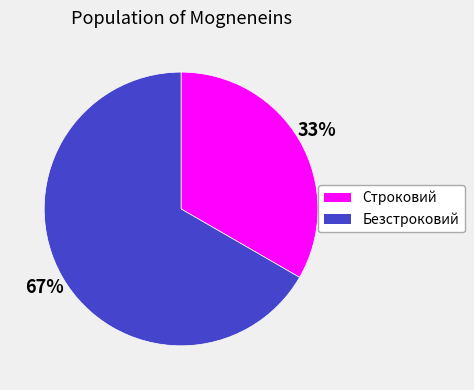

Count the number of slices in the pie.

2